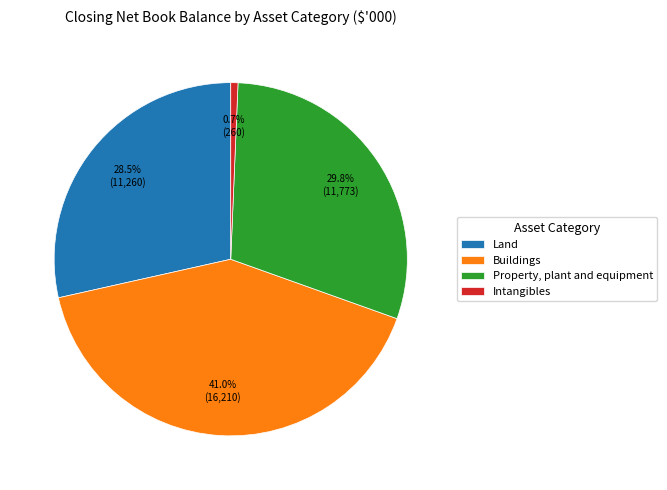

True or false: Property, plant and equipment accounts for 22% of the total.

False